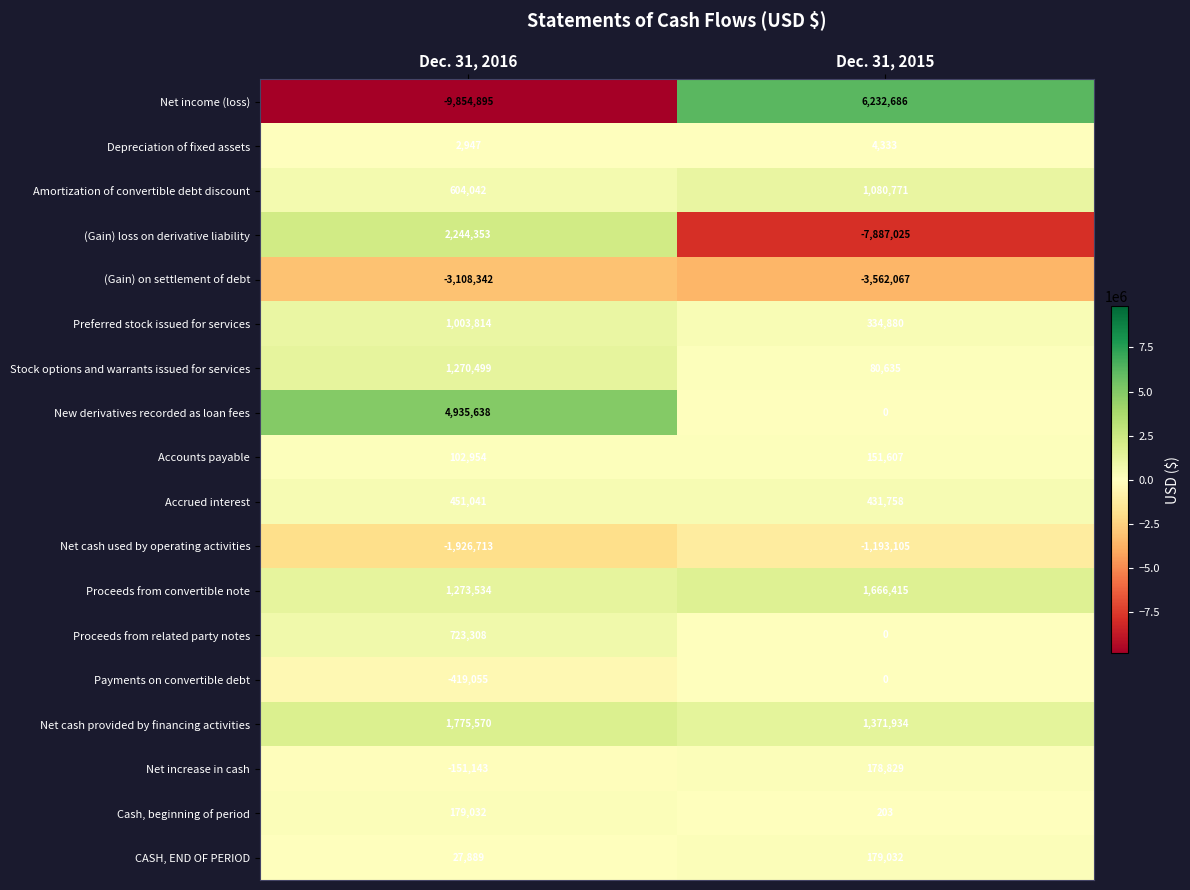

Read the (Gain) on settlement of debt value at Dec. 31, 2015.

-3562067